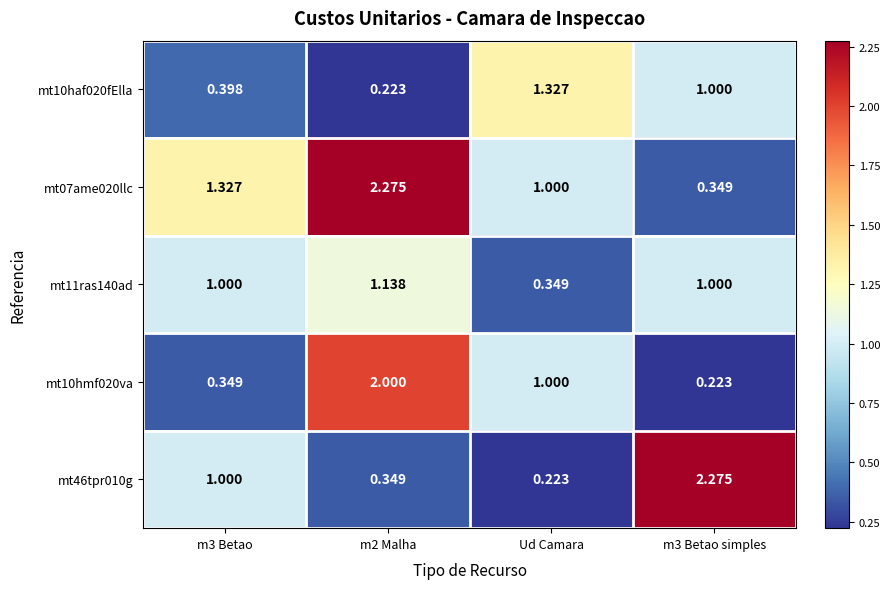

Is the value of mt46tpr010g at Ud Camara greater than the value of mt10haf020fElla at m3 Betao?

No